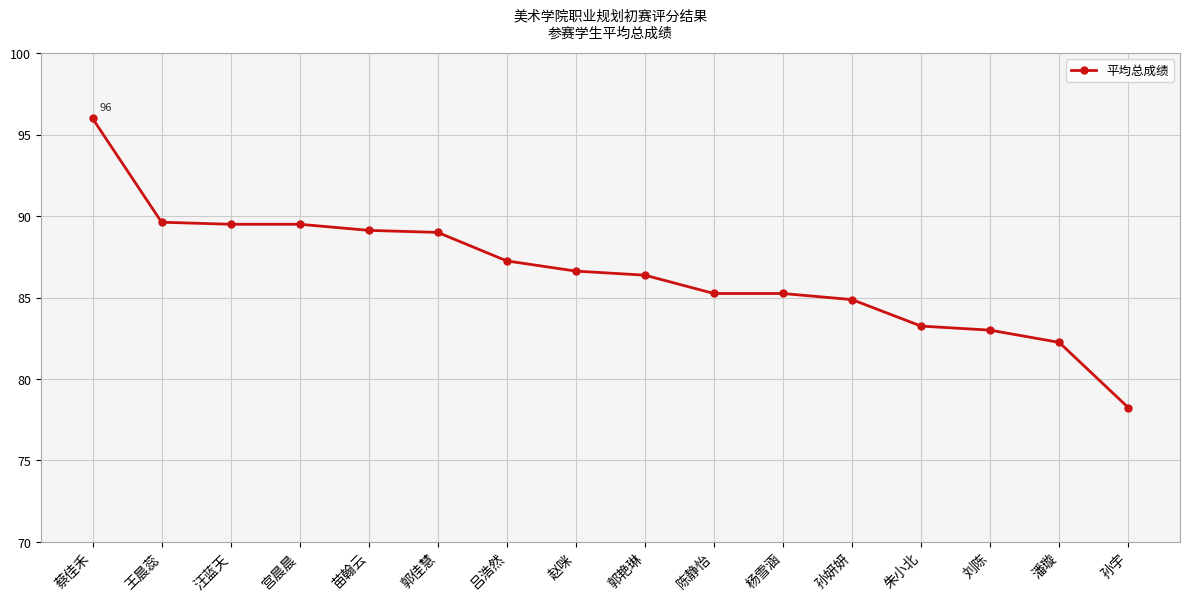

Which category has the lowest value across all series?

孙宇